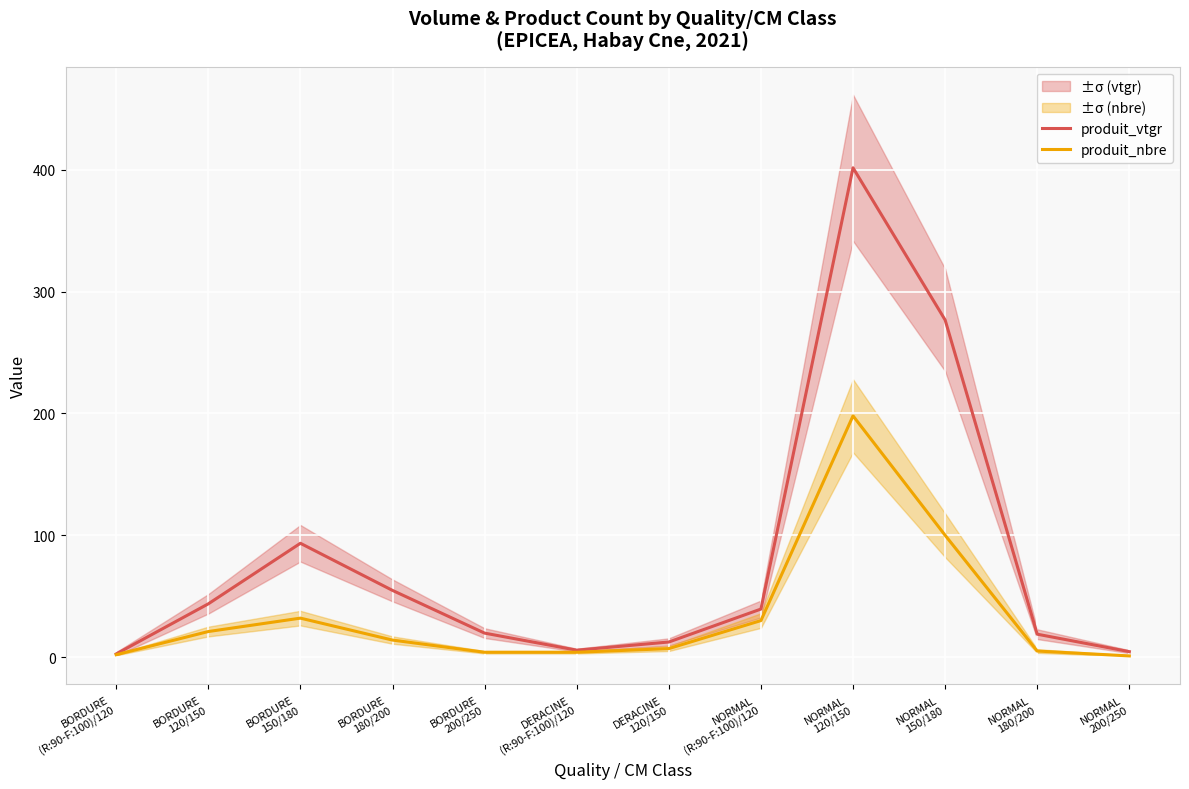

Where is produit_nbre nearest to the value 99?

NORMAL
150/180